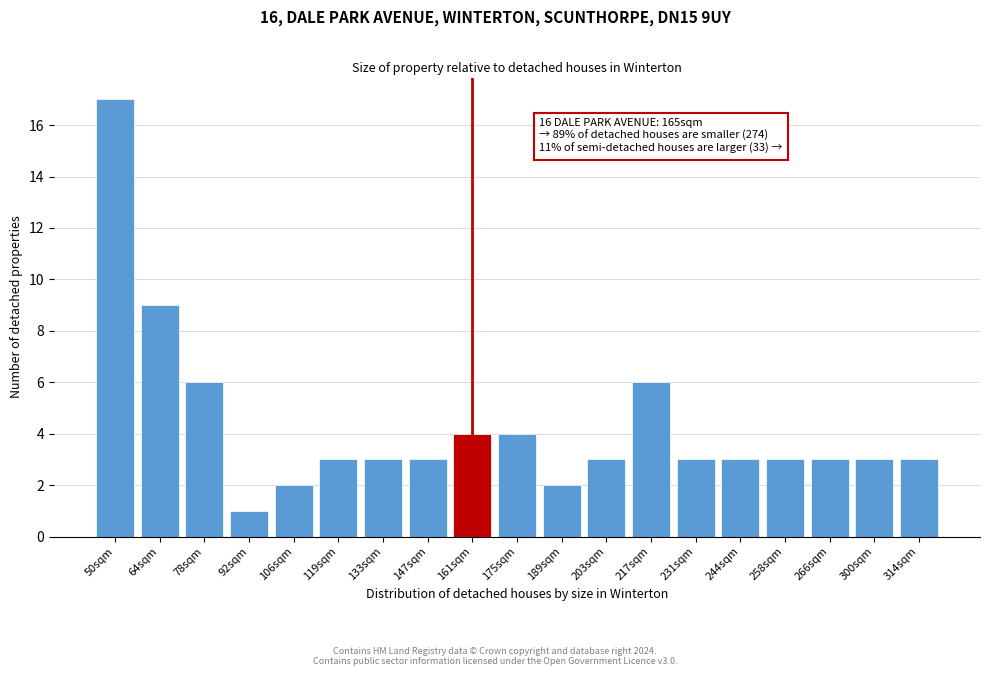

Reading right to left, what are all the values shown in this chart?

3	3	3	3	3	3	6	3	2	4	4	3	3	3	2	1	6	9	17